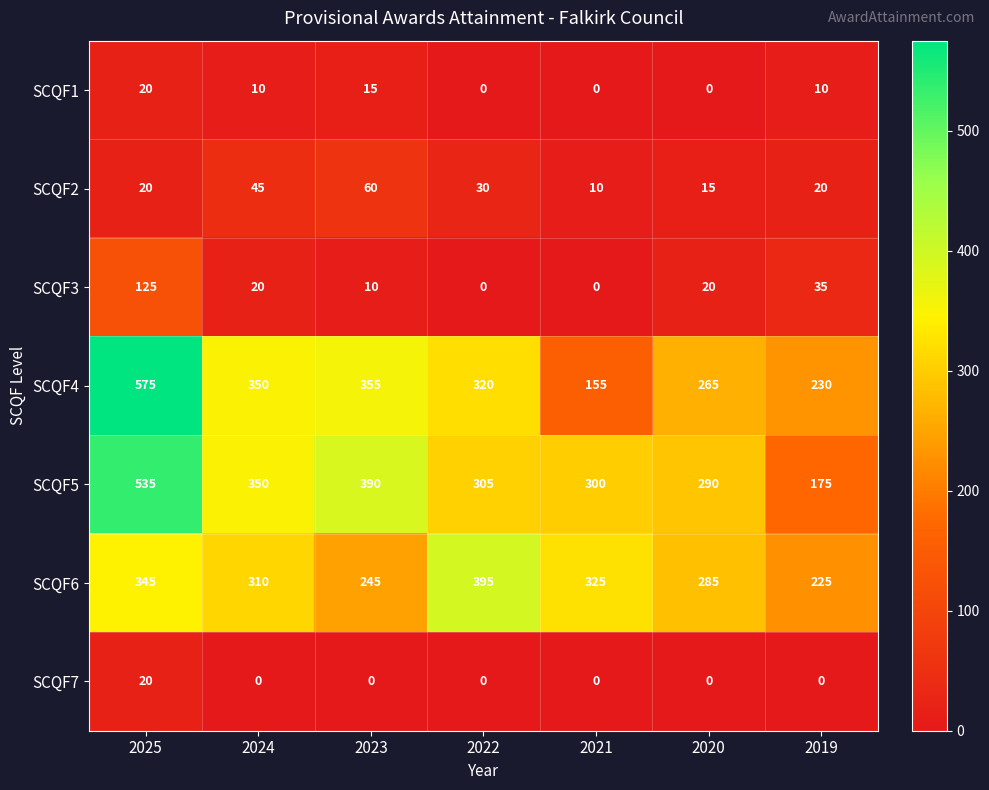

Count the SCQF2 values in the range 15 to 45.

5